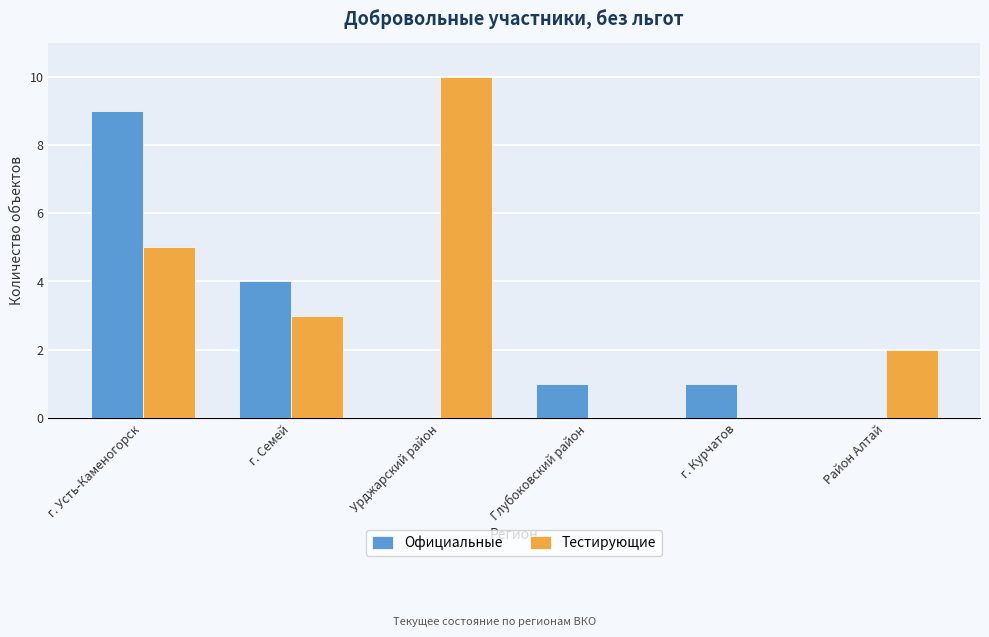

Reading left to right, list all the values displayed in this chart.

Официальные: 9	4	0	1	1	0
Тестирующие: 5	3	10	0	0	2